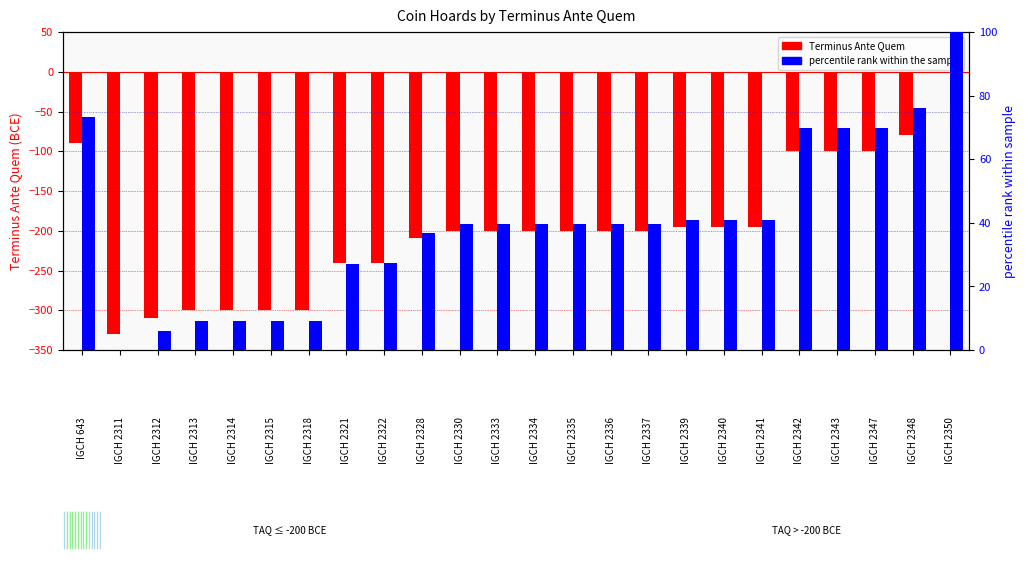

Reading left to right, transcribe all the data shown in this chart.

Terminus Ante Quem: -89.0	-330.0	-310.0	-300.0	-300.0	-300.0	-300.0	-241.0	-240.0	-209.0	-200.0	-200.0	-200.0	-200.0	-200.0	-200.0	-195.0	-195.0	-195.0	-100.0	-100.0	-100.0	-80.0	-1.0
percentile rank within the sample: 73.3	0.0	6.1	9.1	9.1	9.1	9.1	27.1	27.4	36.8	39.5	39.5	39.5	39.5	39.5	39.5	41.0	41.0	41.0	69.9	69.9	69.9	76.0	100.0